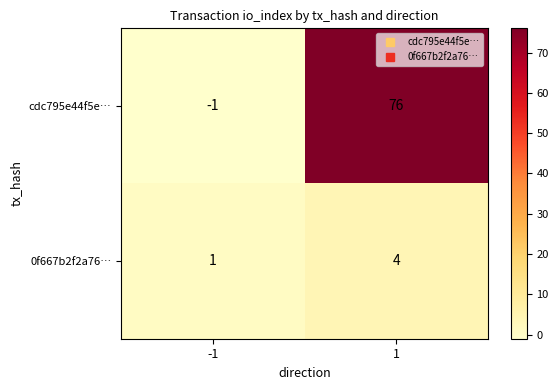

True or false: cdc795e44f5e… has a value of -1 at -1.

True